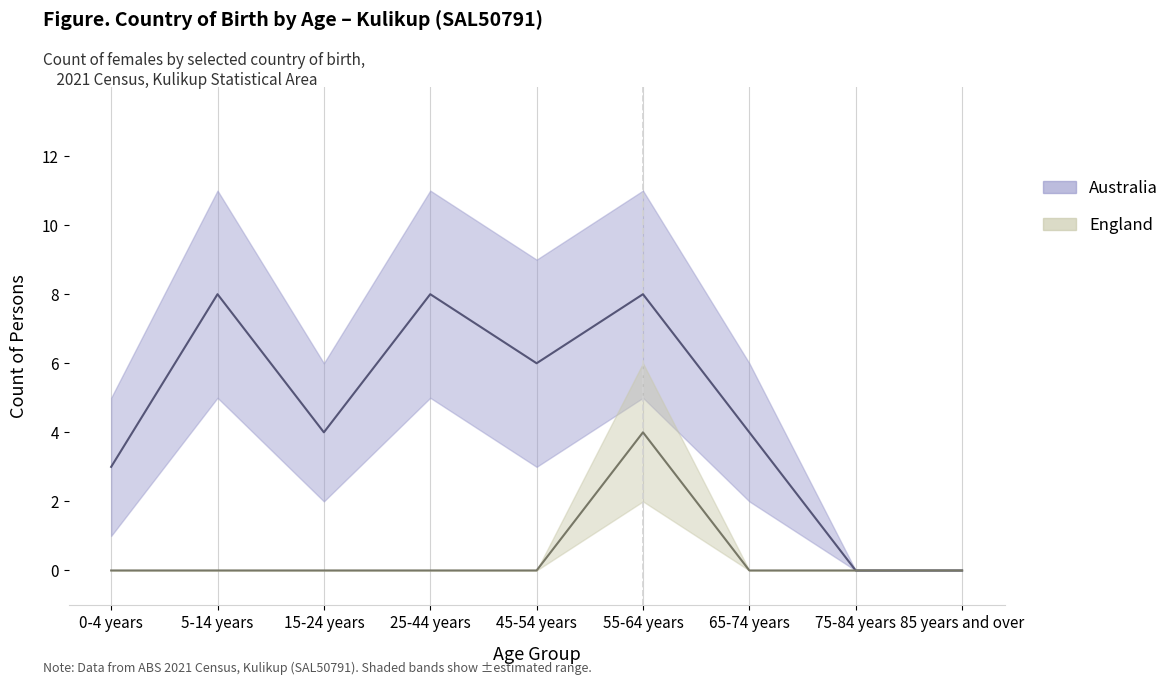

True or false: Australia (females) and England (females) intersect in this chart.

False